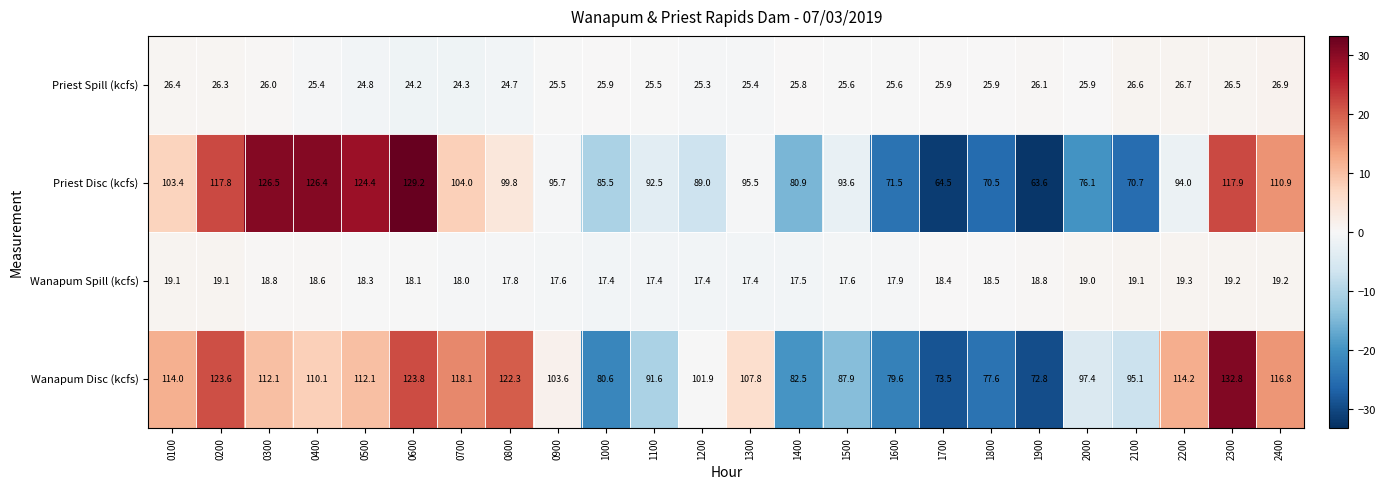

What is the difference between the highest and lowest values at 1000?

68.1